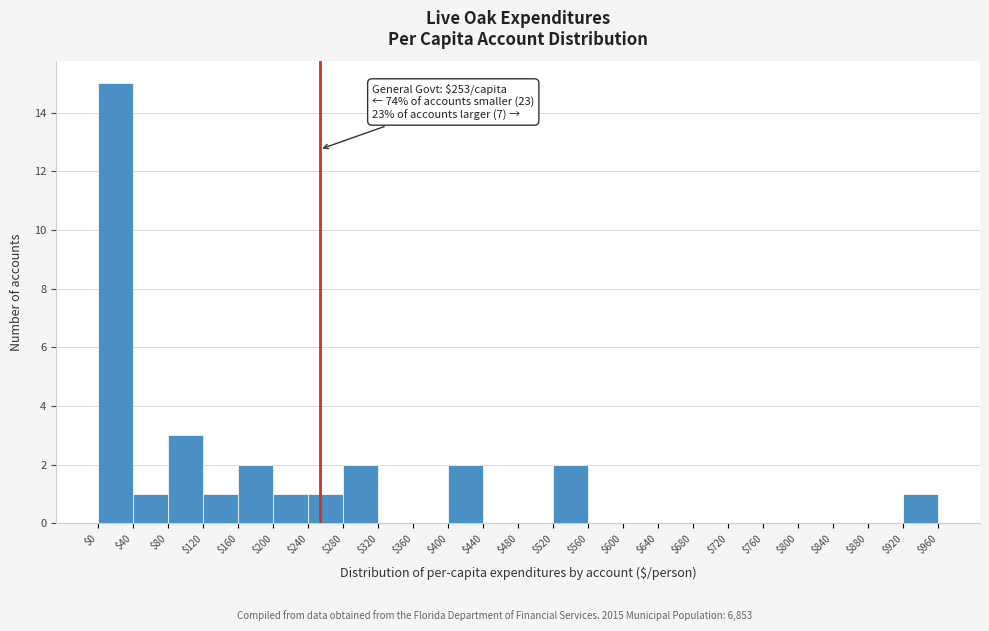

Over which range of the x-axis is the bar tallest?

$0 to $40